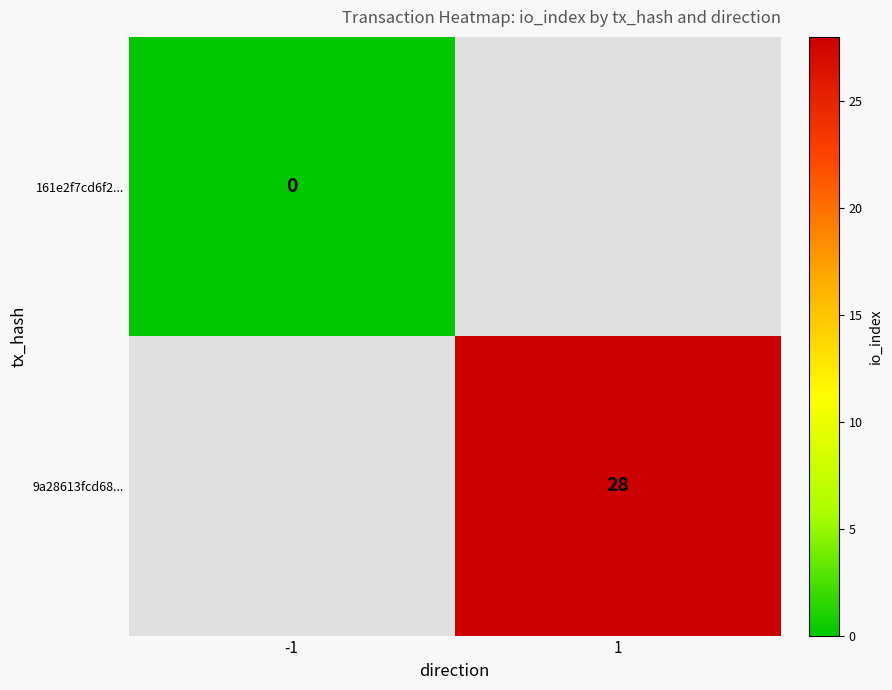

Is the value of 9a28613fcd68... at 1 greater than the value of 161e2f7cd6f2... at -1?

Yes